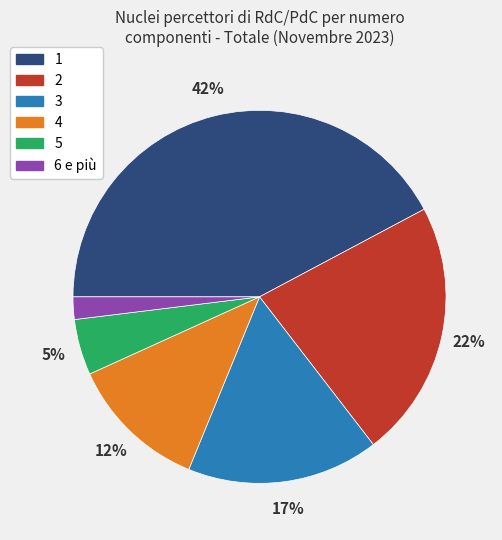

Count the number of slices in the pie.

6